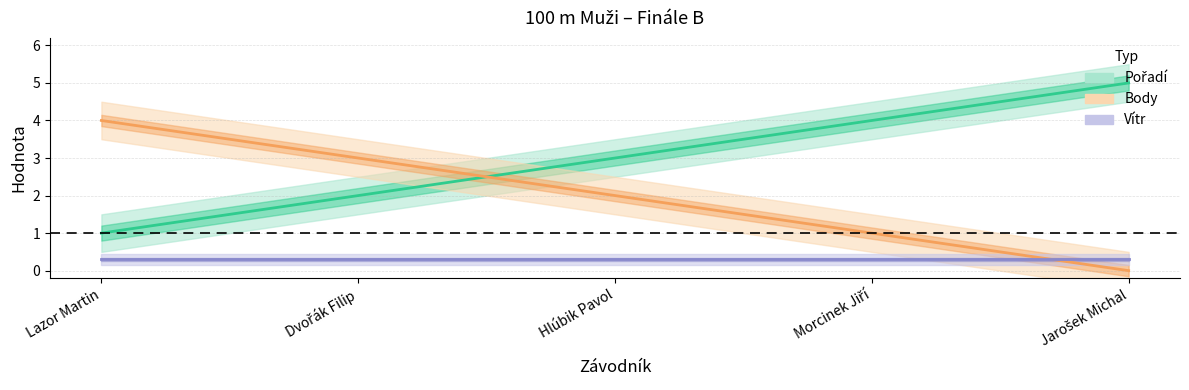

What is the value of the Vítr point at the 2nd from the left?

0.3